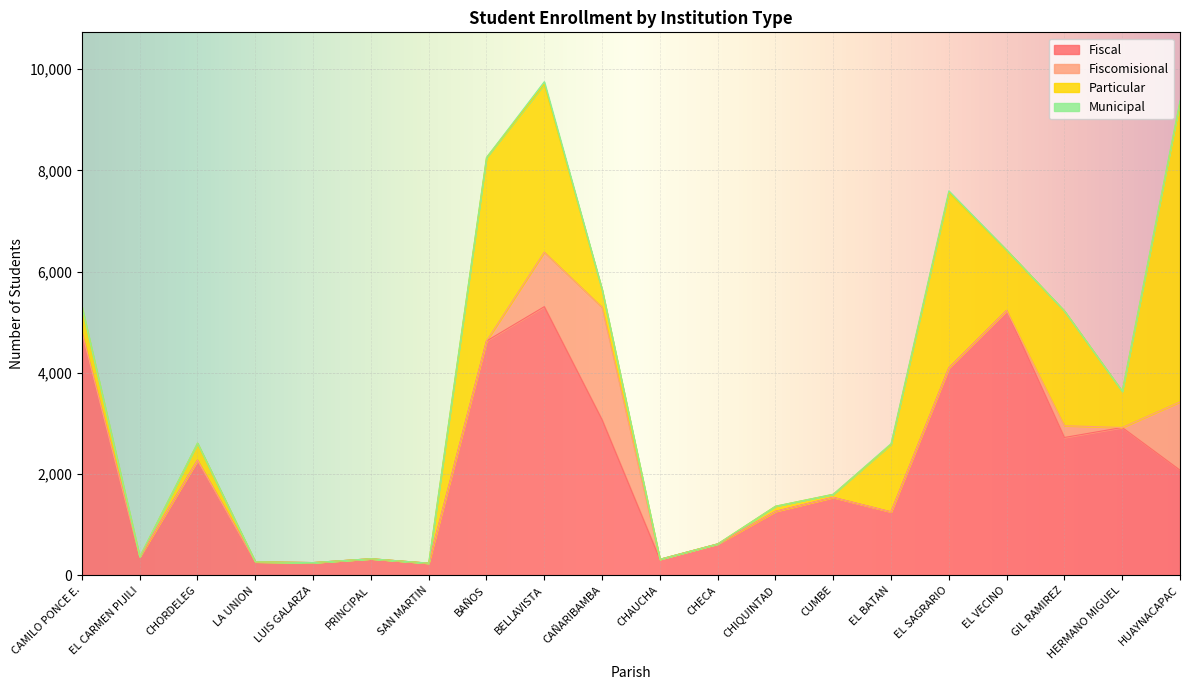

What is the label of the 16th point from the left?

EL SAGRARIO